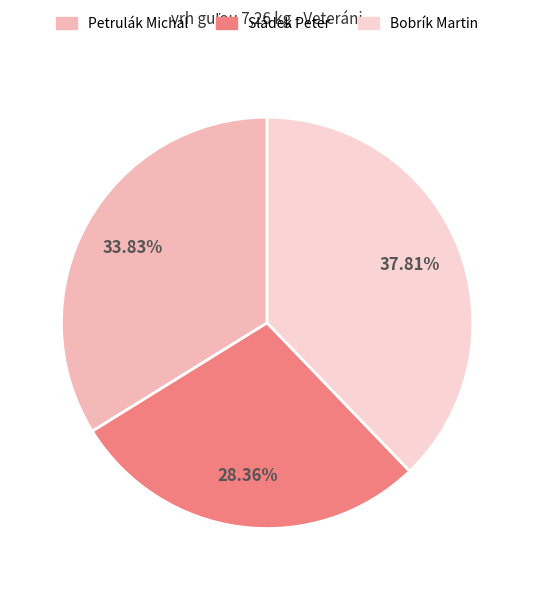

True or false: Sládek Peter accounts for 28% of the total.

True